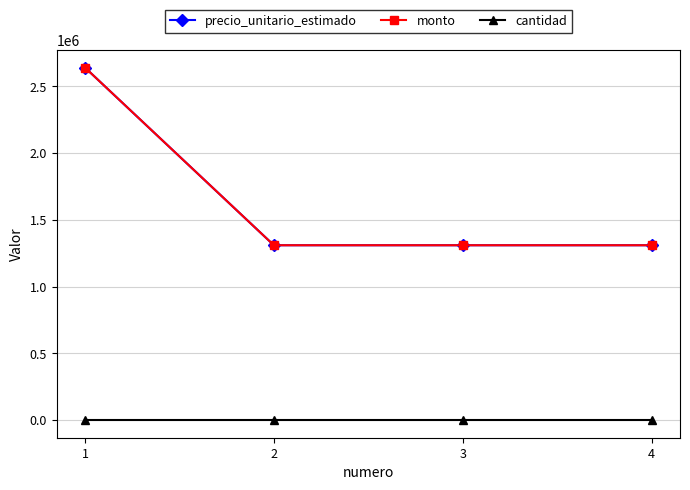

What is the value of the precio_unitario_estimado point at the 1st from the left?

2640500